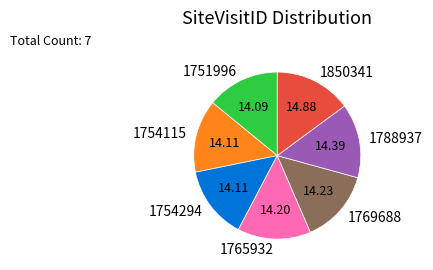

Which has a higher value, 1765932 or 1850341?

1850341